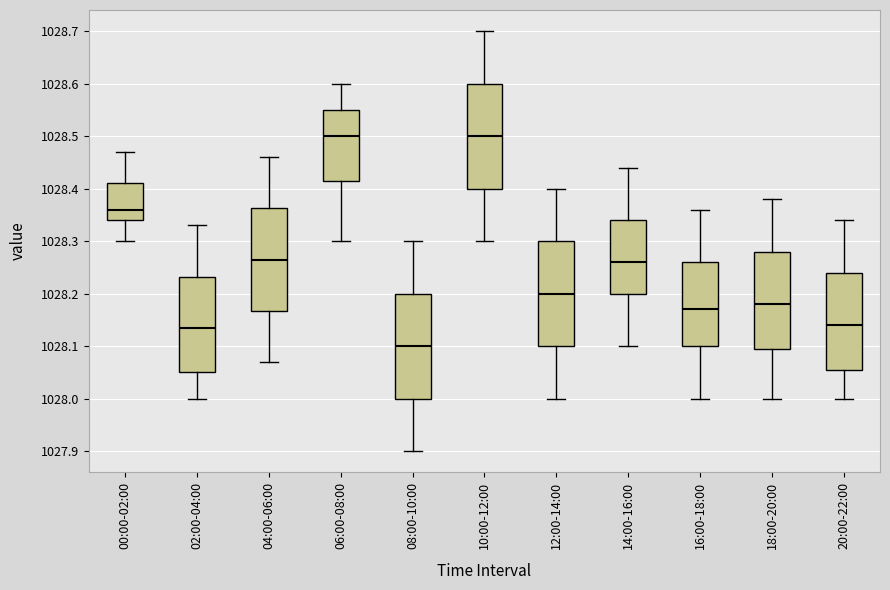

Reading left to right, transcribe this box plot: for each box, give where its median line is, the range the box spans, and where its two whiskers end, as read against the y-axis. The values are not printed on the chart, so give them approximately, as read against the axis.

00:00-02:00: median 1028.36, box 1028.34 to 1028.41, whiskers 1028.30 to 1028.47
02:00-04:00: median 1028.14, box 1028.05 to 1028.23, whiskers 1028.00 to 1028.33
04:00-06:00: median 1028.27, box 1028.17 to 1028.36, whiskers 1028.07 to 1028.46
06:00-08:00: median 1028.50, box 1028.42 to 1028.55, whiskers 1028.30 to 1028.60
08:00-10:00: median 1028.10, box 1028.00 to 1028.20, whiskers 1027.90 to 1028.30
10:00-12:00: median 1028.50, box 1028.40 to 1028.60, whiskers 1028.30 to 1028.70
12:00-14:00: median 1028.20, box 1028.10 to 1028.30, whiskers 1028.00 to 1028.40
14:00-16:00: median 1028.26, box 1028.20 to 1028.34, whiskers 1028.10 to 1028.44
16:00-18:00: median 1028.17, box 1028.10 to 1028.26, whiskers 1028.00 to 1028.36
18:00-20:00: median 1028.18, box 1028.10 to 1028.28, whiskers 1028.00 to 1028.38
20:00-22:00: median 1028.14, box 1028.06 to 1028.24, whiskers 1028.00 to 1028.34